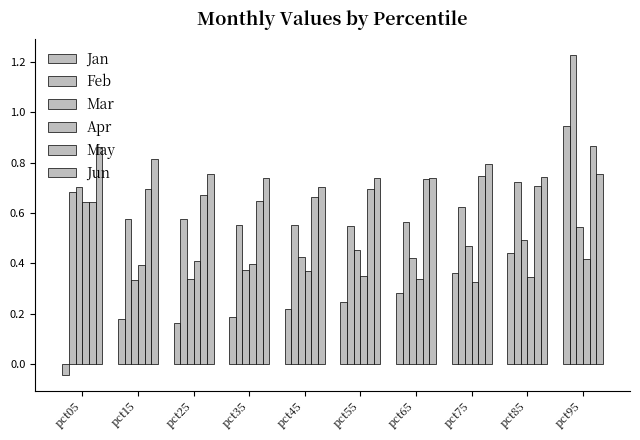

Read the May value at pct75.

0.7